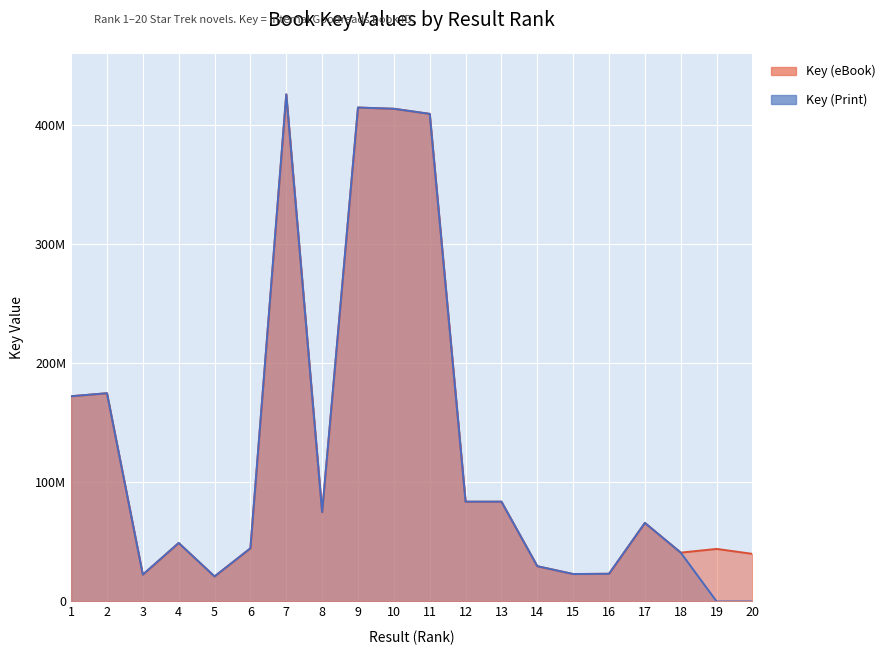

What is the difference between the Key (Print) values at 20 and 2?

174680671